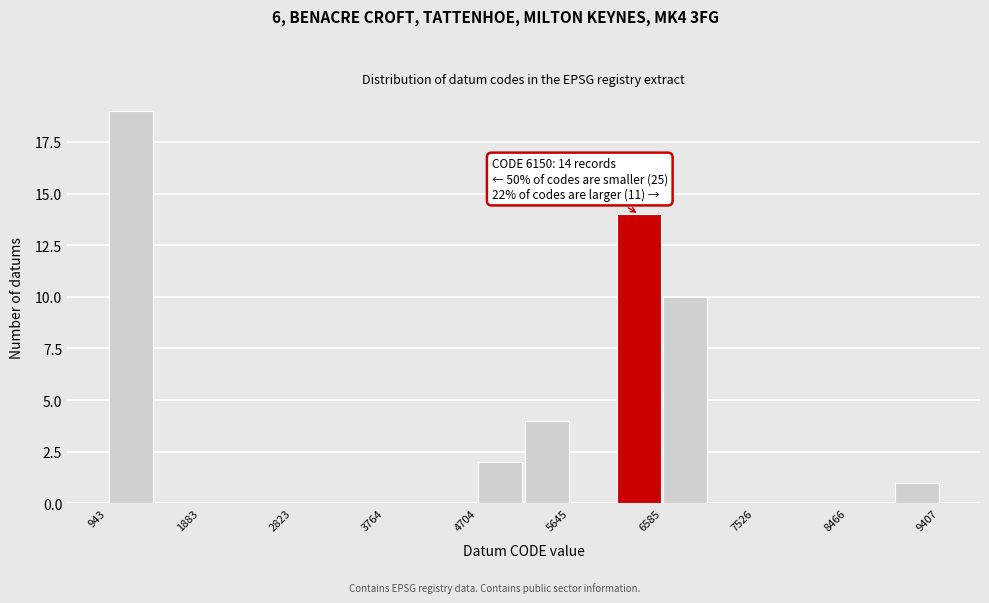

Which range on the x-axis has the tallest bar?

900 to 1400